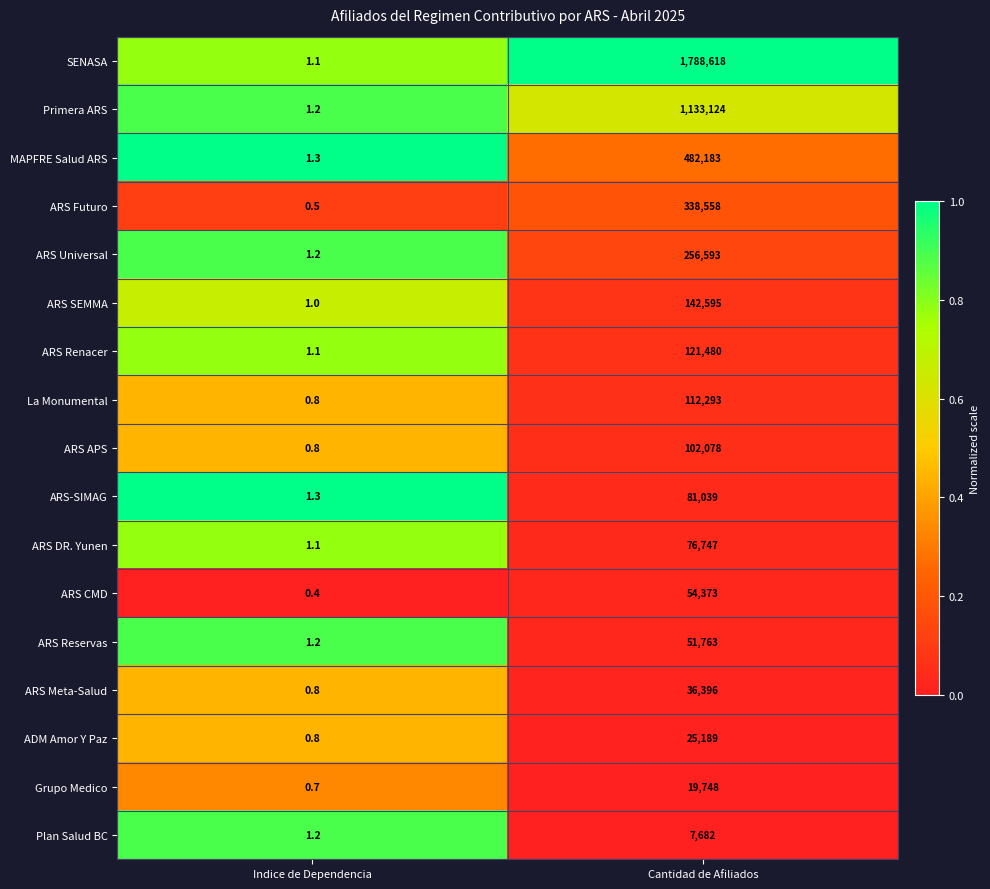

True or false: La Monumental has a value of 0.8 at Indice de Dependencia.

True